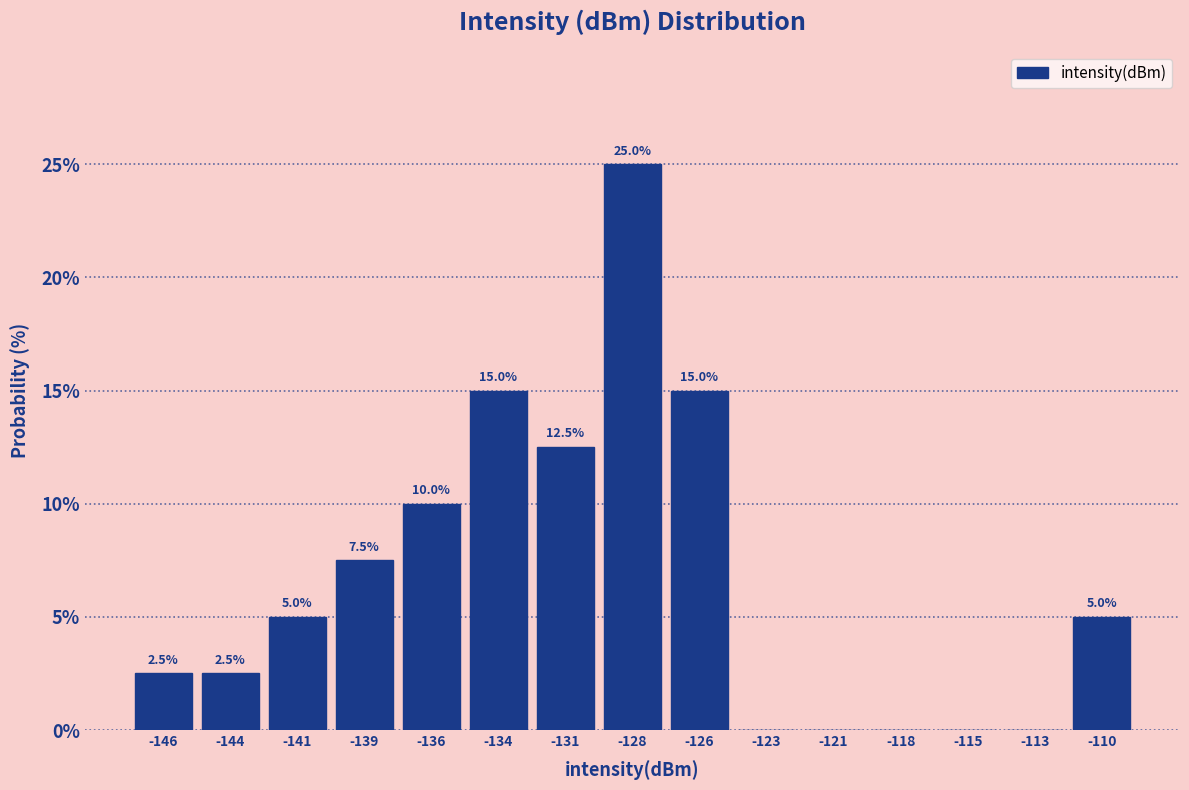

Reading right to left, extract all data points from this chart.

-110=5.0	-113=0.0	-115=0.0	-118=0.0	-121=0.0	-123=0.0	-126=15.0	-128=25.0	-131=12.5	-134=15.0	-136=10.0	-139=7.5	-141=5.0	-144=2.5	-146=2.5